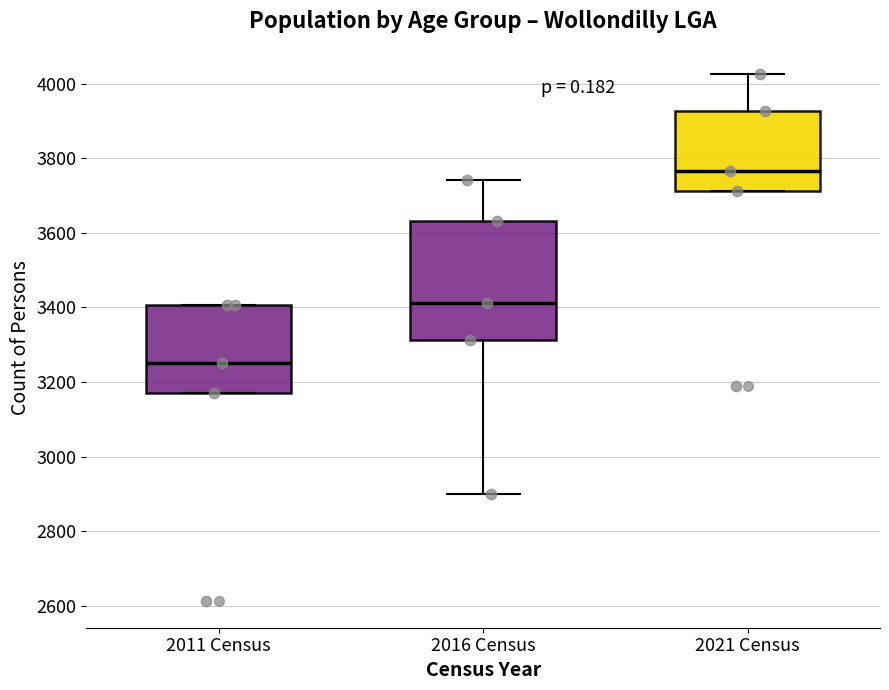

Which box is the tallest, from its lower edge to its upper edge?

2016 Census